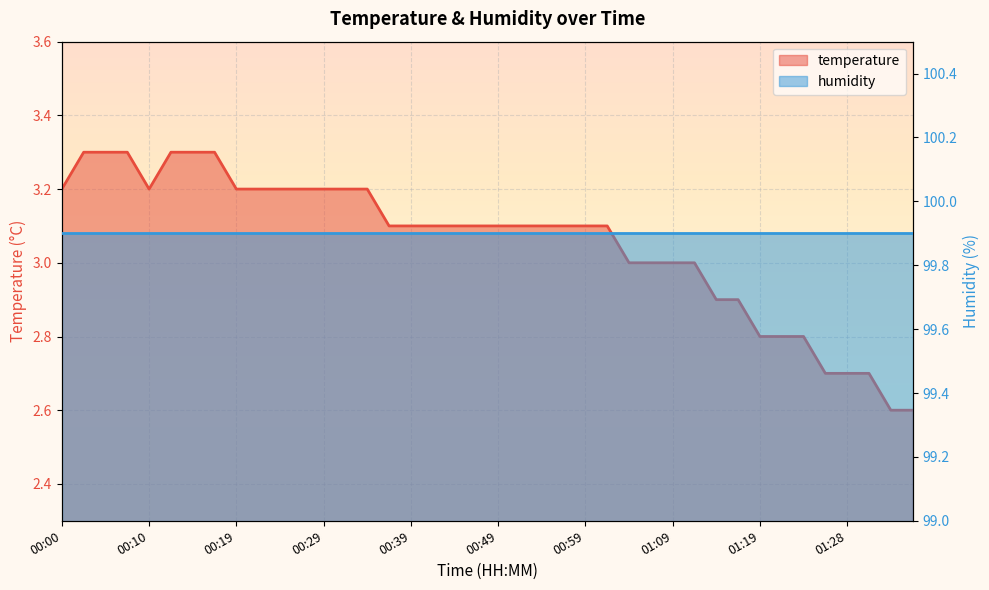

What is the label of the 36th point from the left?

01:26